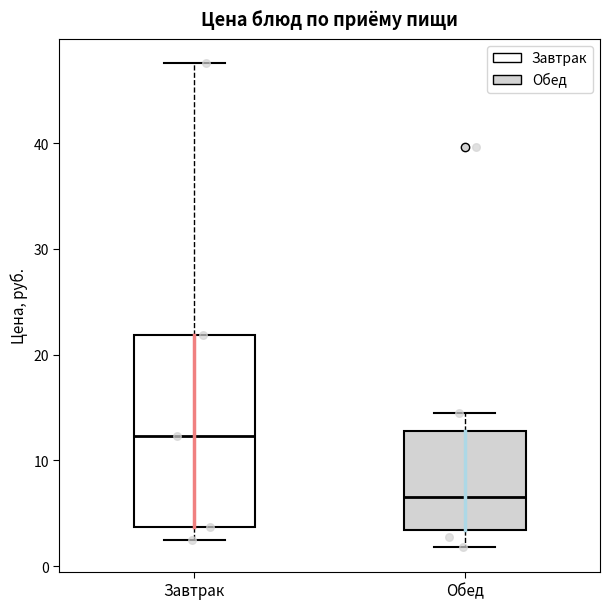

Where does the upper whisker of the box for Обед end on the y-axis? The values are not printed on the chart, so give them approximately, as read against the axis.

14